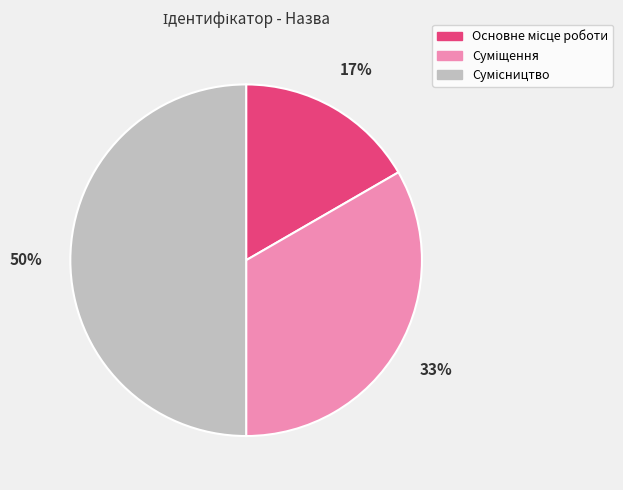

To the nearest percent, what is the difference between the largest and smallest slice percentages?

33%